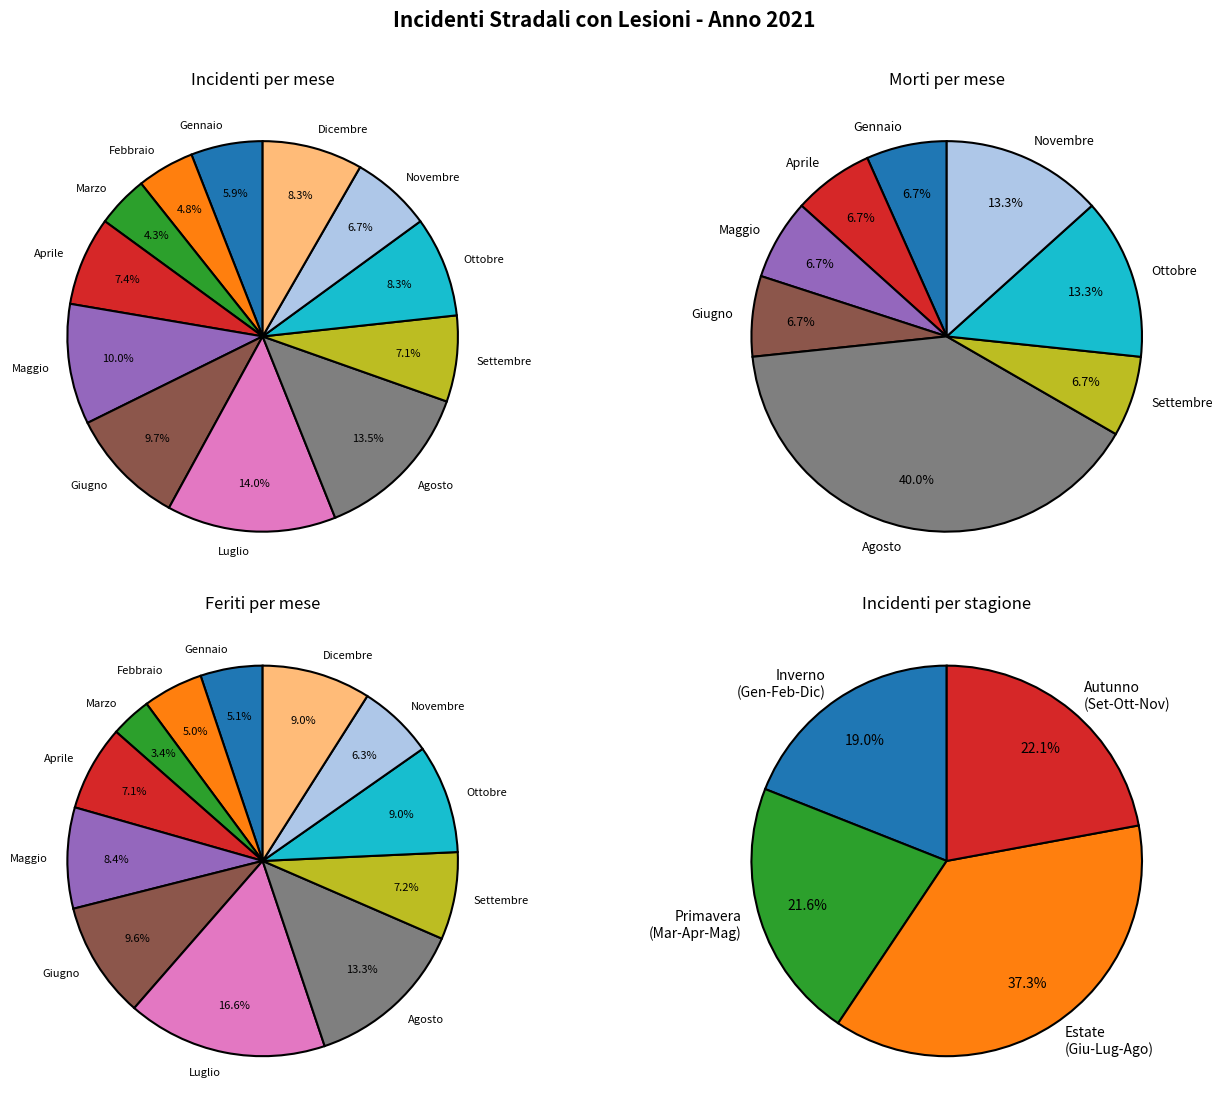

Rank the series by their maximum value, from lowest to highest.

morti, incidenti, feriti